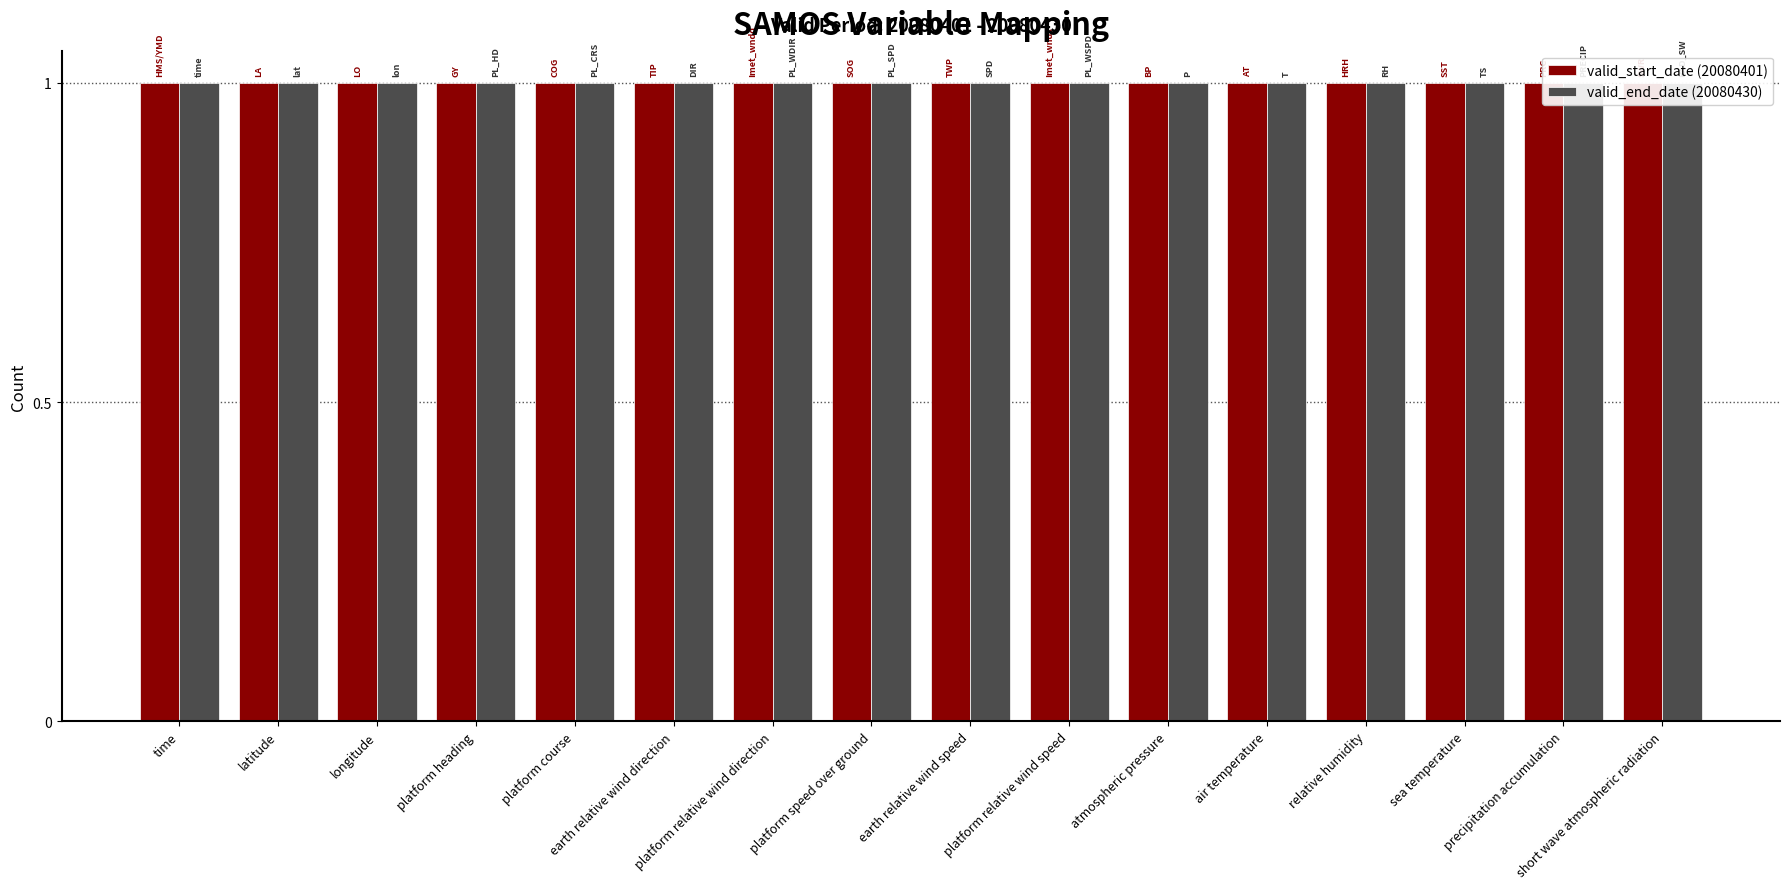

Rank the series at platform relative wind speed from highest to lowest value.

valid_end_date, valid_start_date